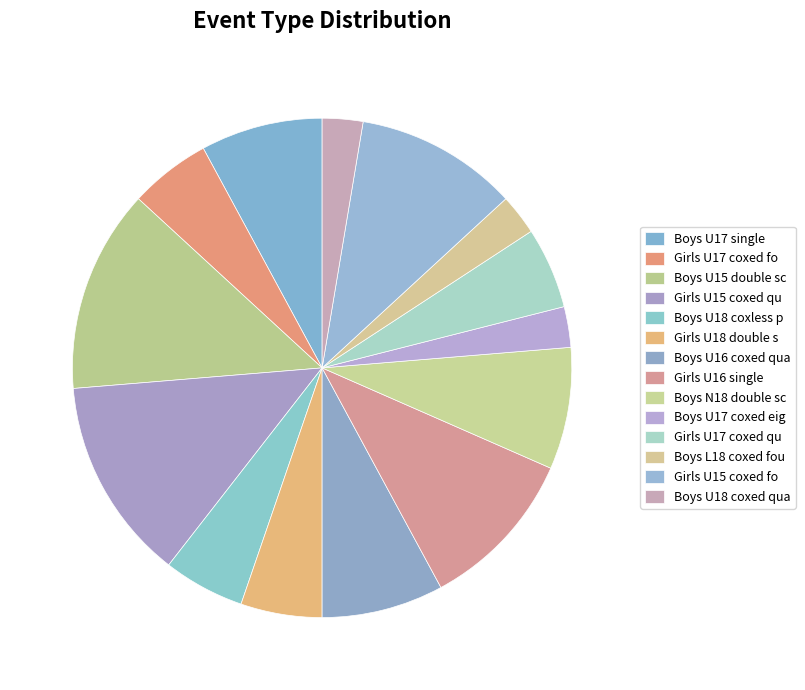

To the nearest percent, what is the difference between the largest and smallest slice percentages?

11%